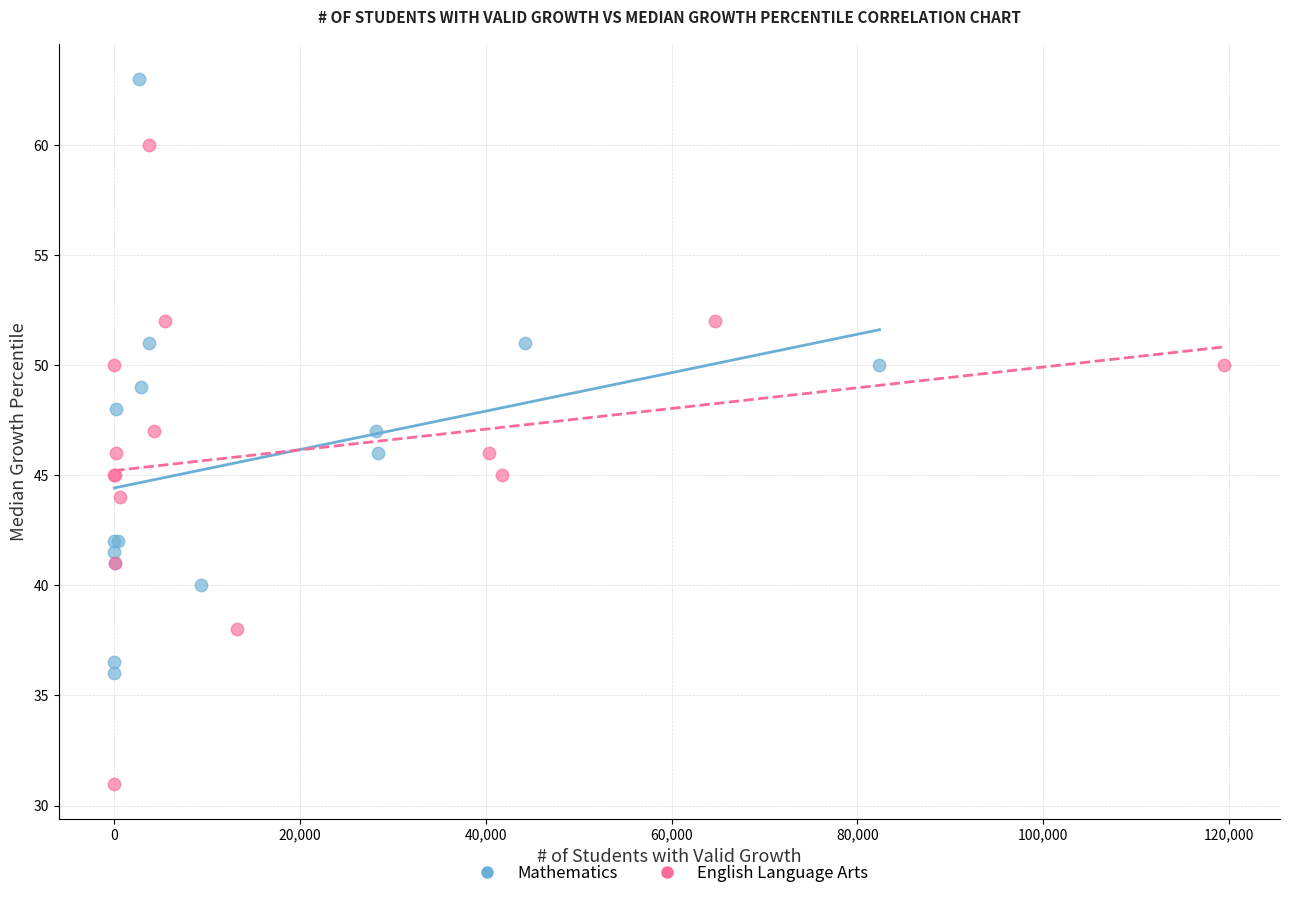

Which series contains the lowest Y value?

English Language Arts